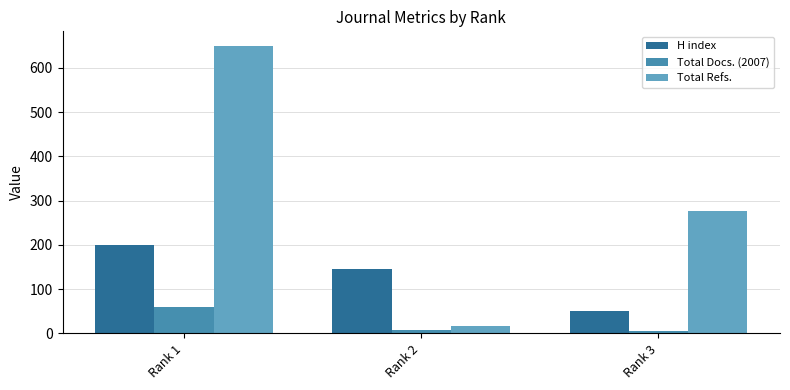

What is the lowest value of the Total Docs. (2007) series?

5